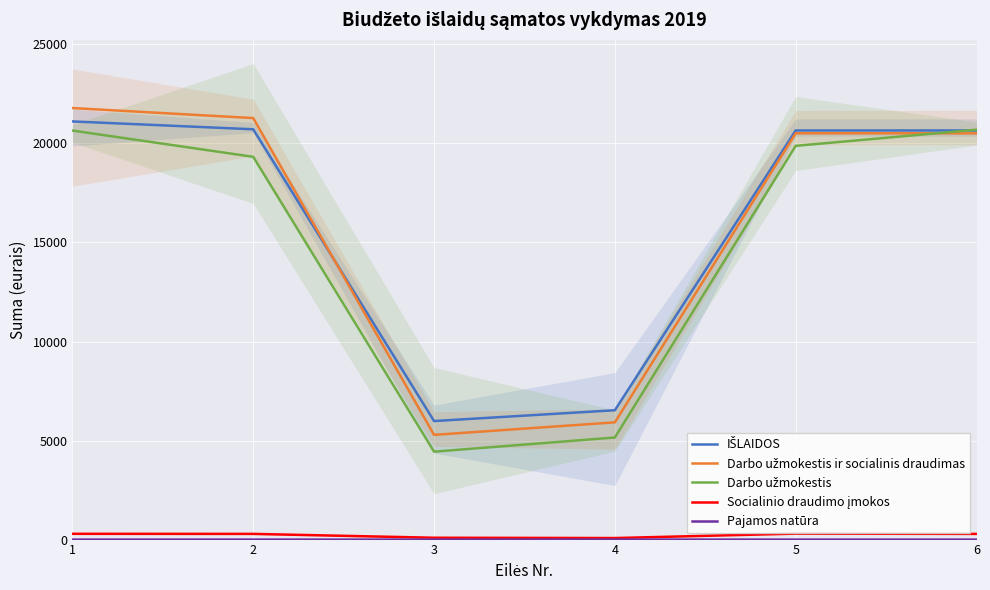

In Darbo užmokestis ir socialinis draudimas, how many points are lower than both neighbors (excluding endpoints)?

1